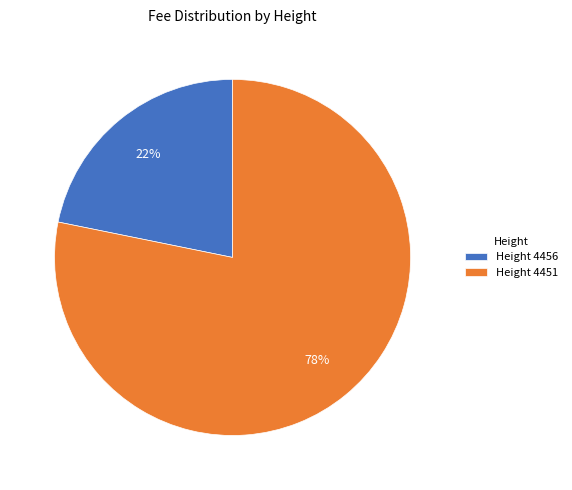

Count the number of slices in the pie.

2